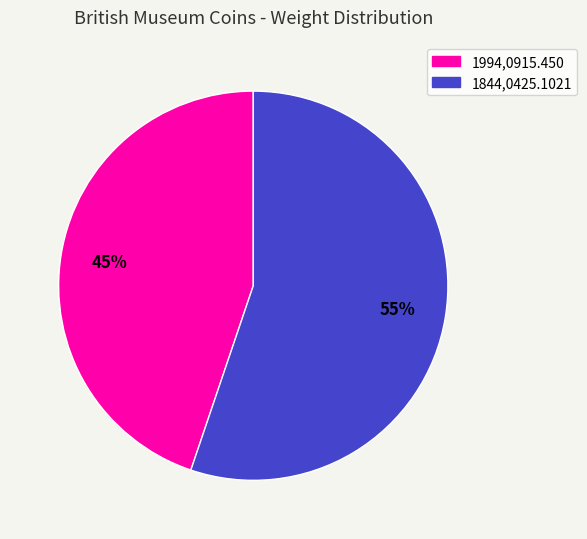

Is 1844,0425.1021 the majority of the pie?

Yes